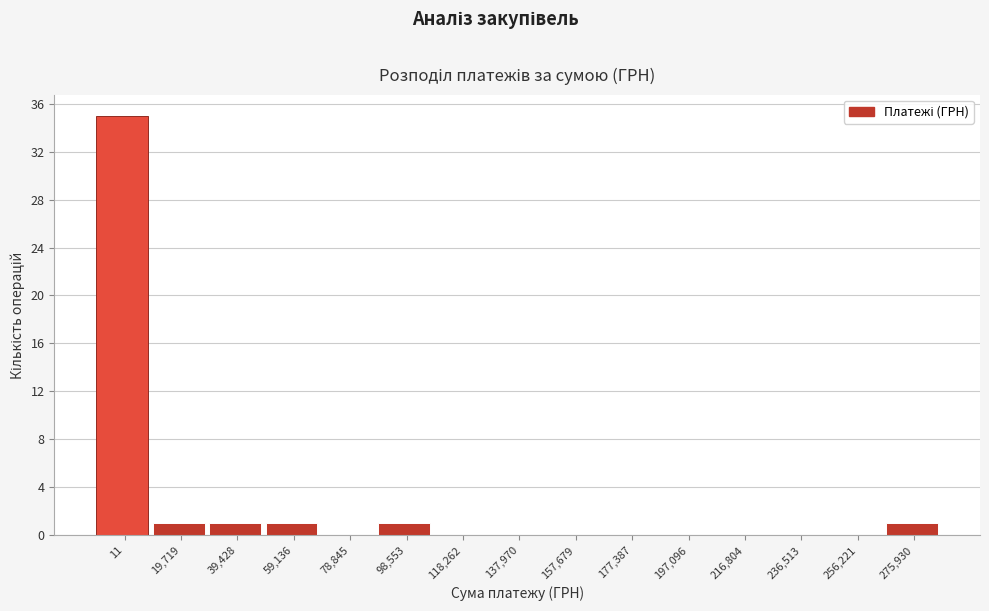

Reading left to right, extract all data points from this chart.

11=35	19,719=1	39,428=1	59,136=1	78,845=0	98,553=1	118,262=0	137,970=0	157,679=0	177,387=0	197,096=0	216,804=0	236,513=0	256,221=0	275,930=1